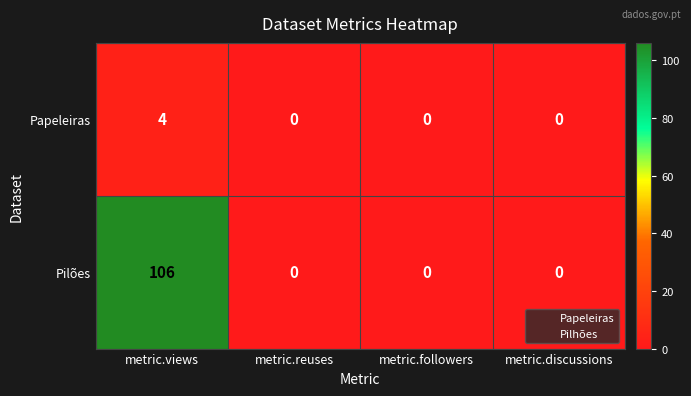

What is the maximum value shown in the chart?

106